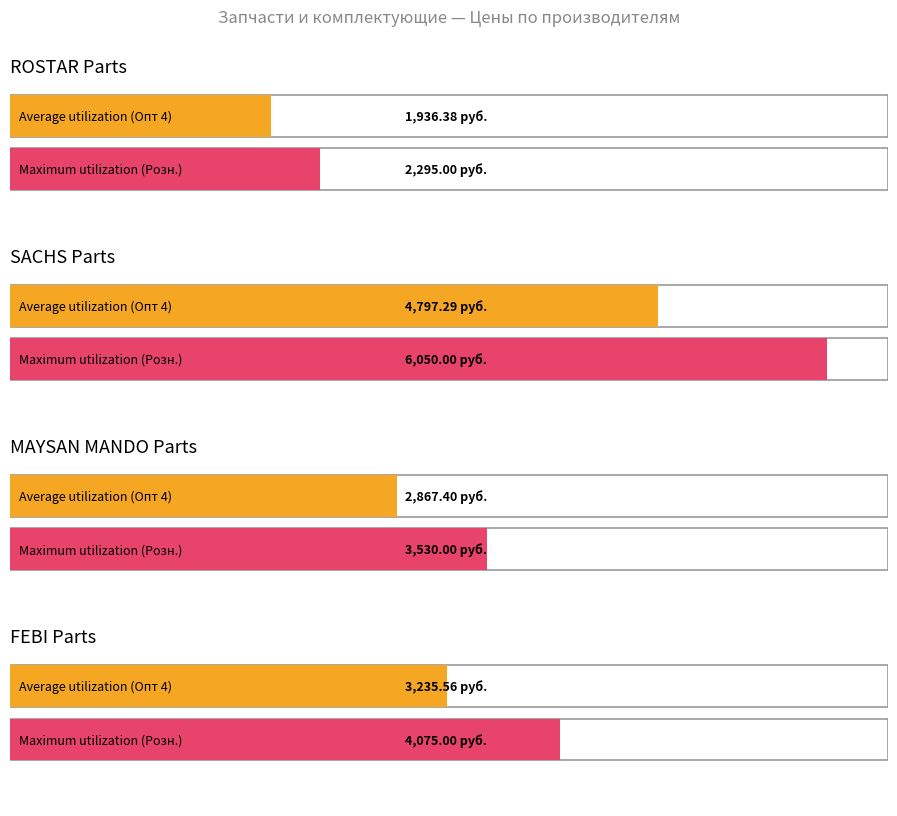

What is the label of the 1st bar from the right?

ROSTAR